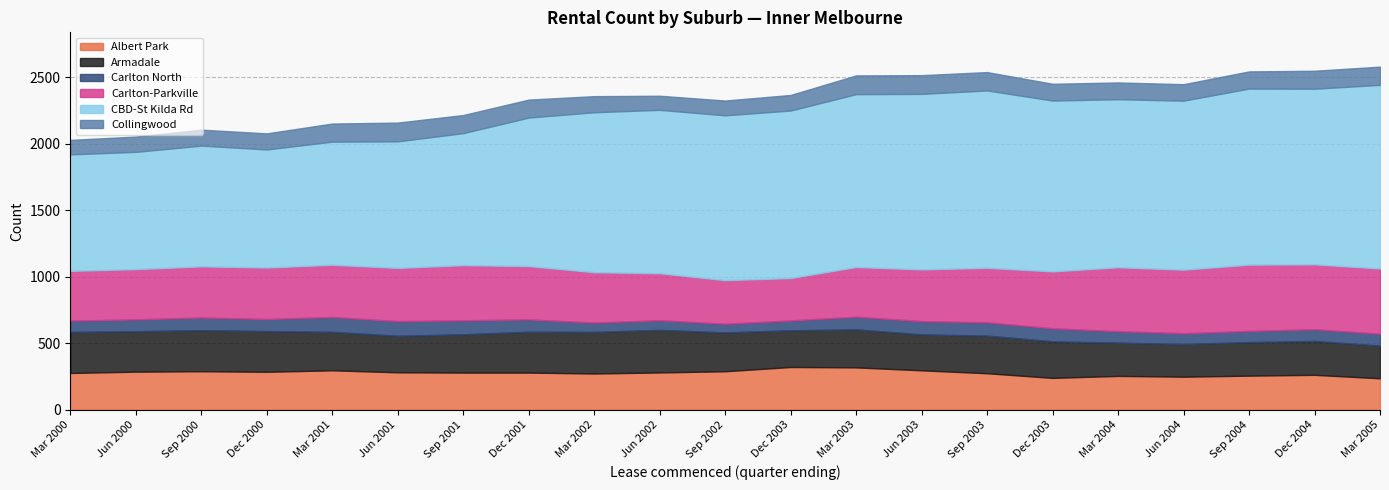

Which series has the largest range (max minus min)?

CBD-St Kilda Rd